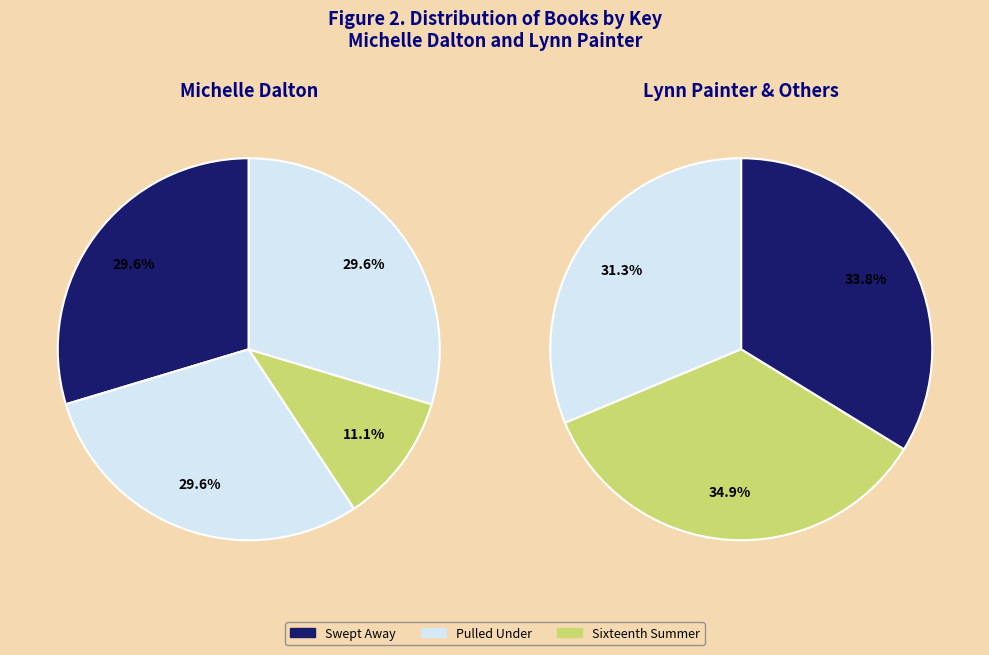

How many slices are in this pie chart?

7